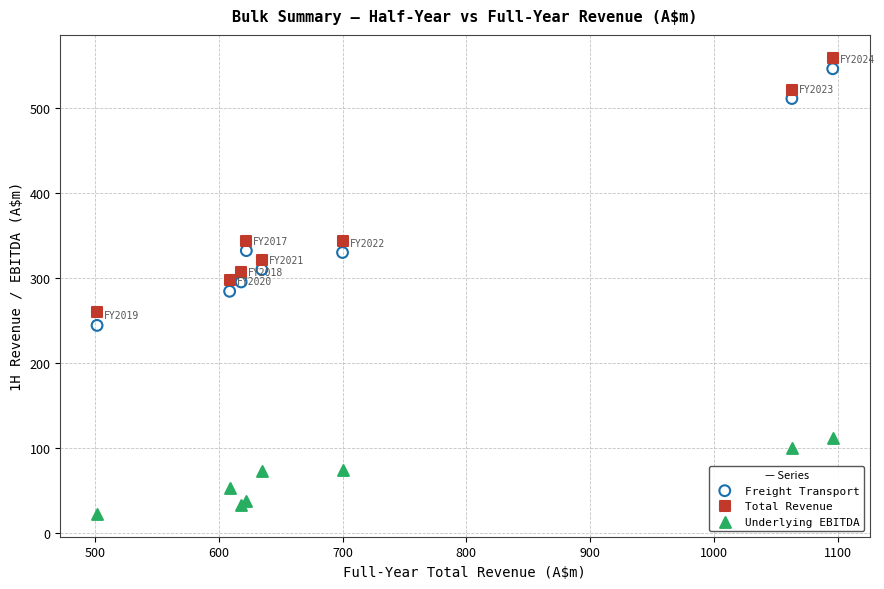

Which series has the widest spread of Y values?

Freight Transport